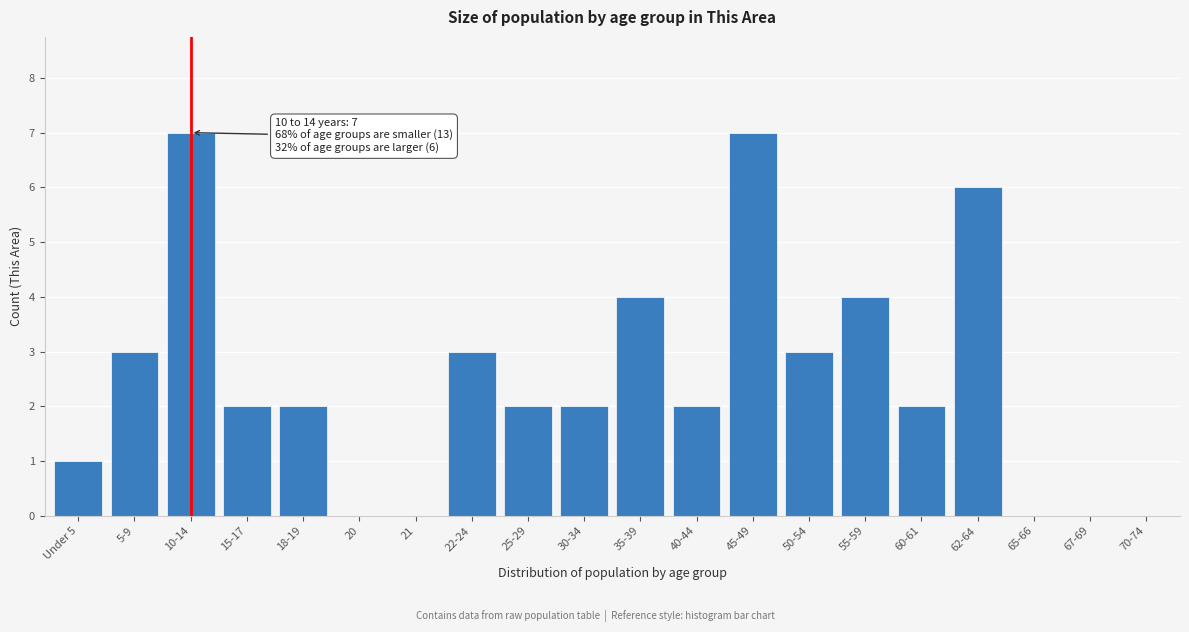

Reading right to left, list all the values displayed in this chart.

70-74=0	67-69=0	65-66=0	62-64=6	60-61=2	55-59=4	50-54=3	45-49=7	40-44=2	35-39=4	30-34=2	25-29=2	22-24=3	21=0	20=0	18-19=2	15-17=2	10-14=7	5-9=3	Under 5=1